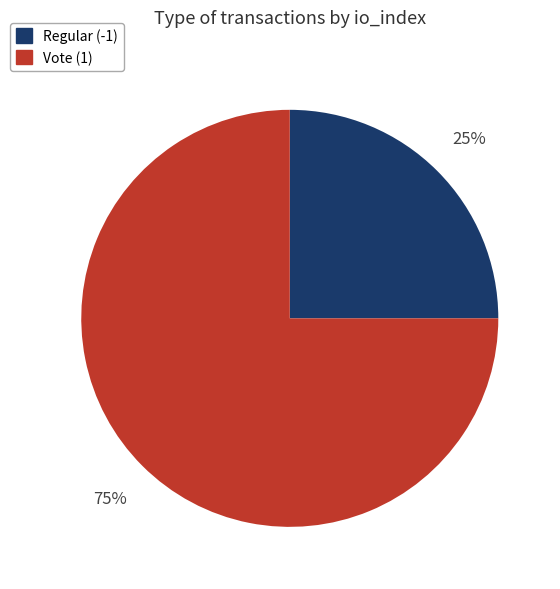

To the nearest percent, what is the combined percentage of Regular (-1) and Vote (1)?

100%